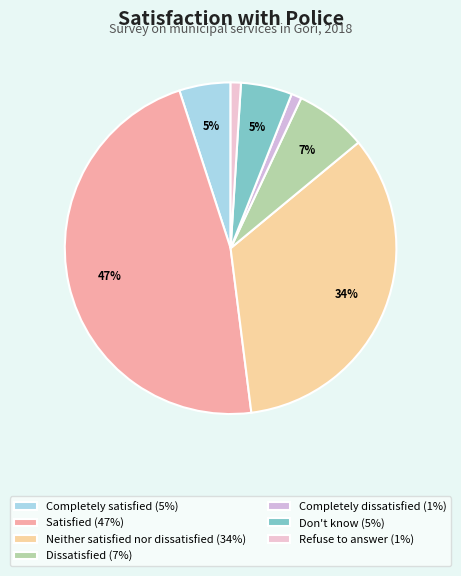

Which category has the biggest portion of the pie?

Satisfied